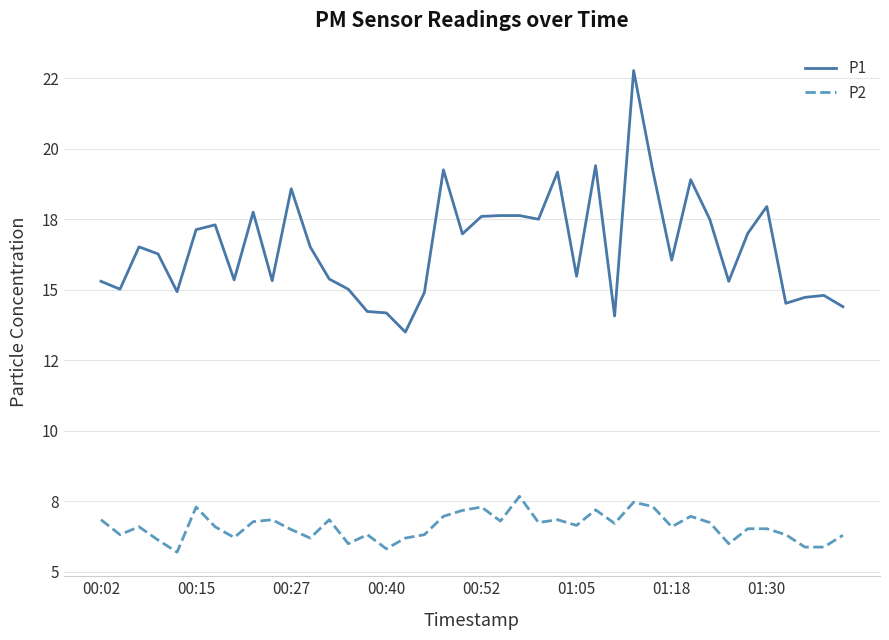

Which series has the largest total across all categories?

P1